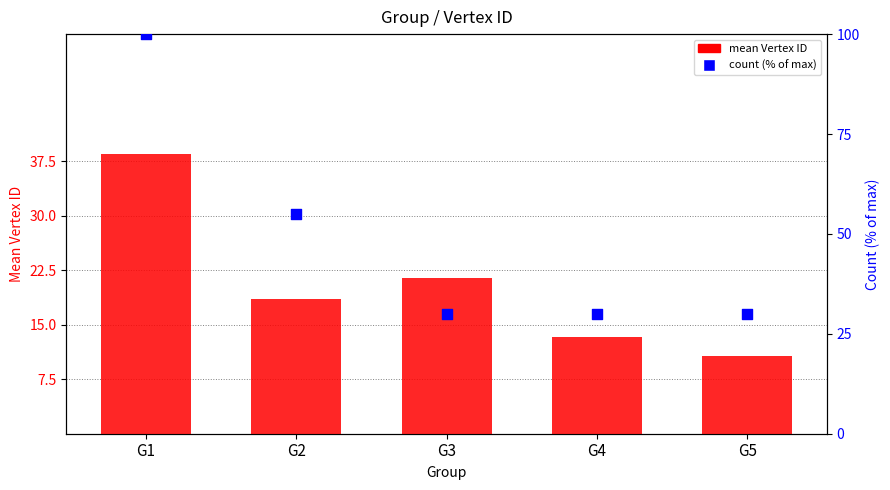

Which series has the largest total across all categories?

count (% of max)